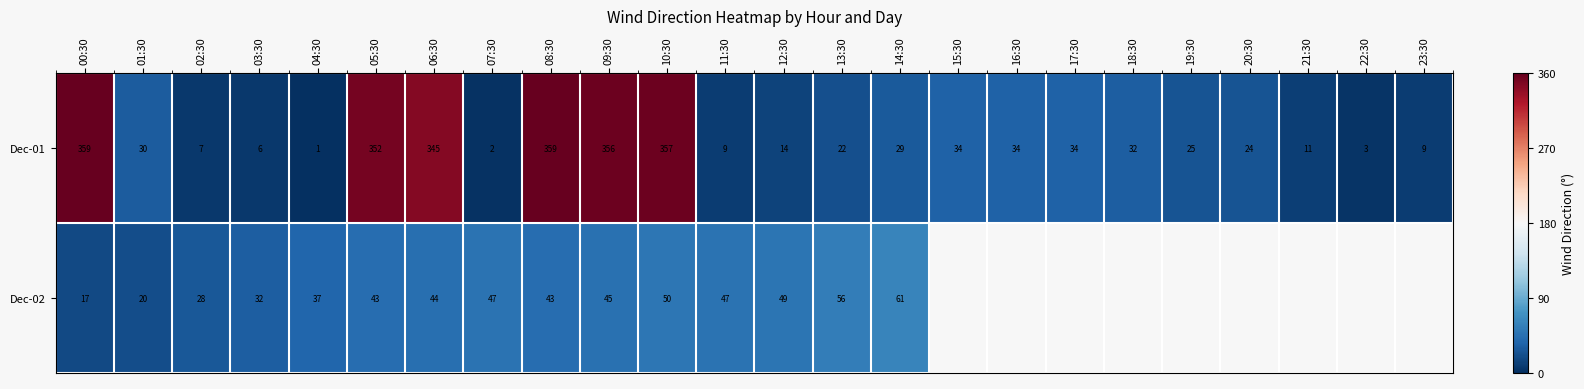

Between 09:30 and 12:30, which series saw the biggest shift?

Dec-01